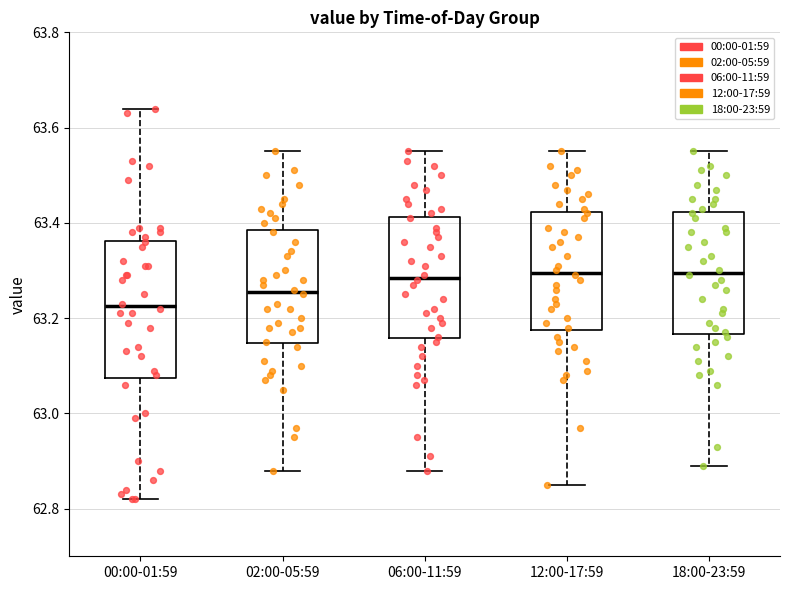

Where is the lower edge of the box for 00:00-01:59 on the y-axis? The values are not printed on the chart, so give them approximately, as read against the axis.

63.08